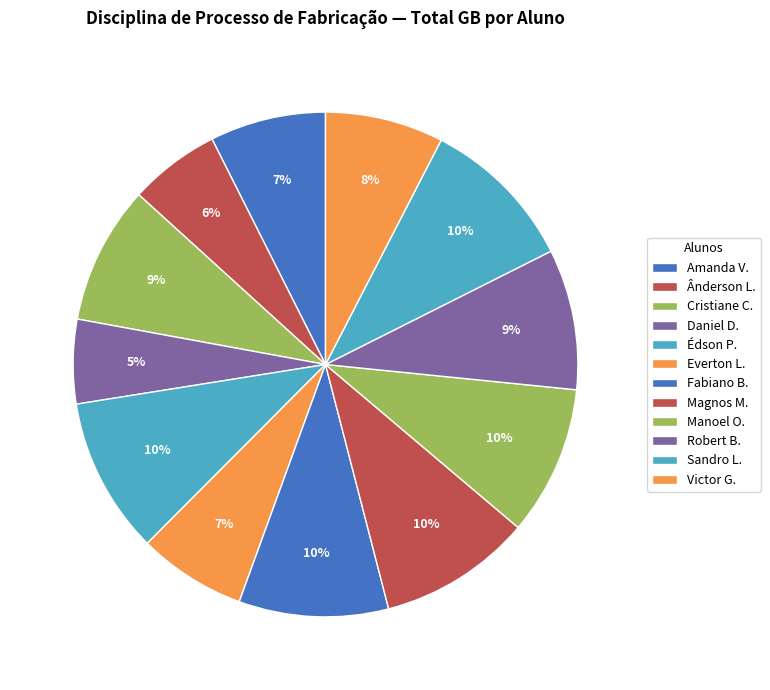

How many slices are in this pie chart?

12